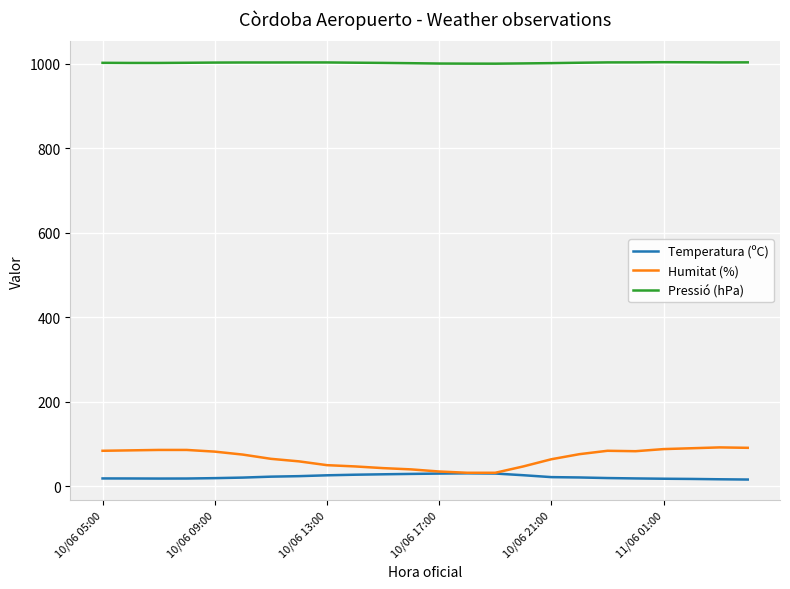

What are all the series names shown in the legend?

Temperatura (ºC), Humitat (%), Pressió (hPa)